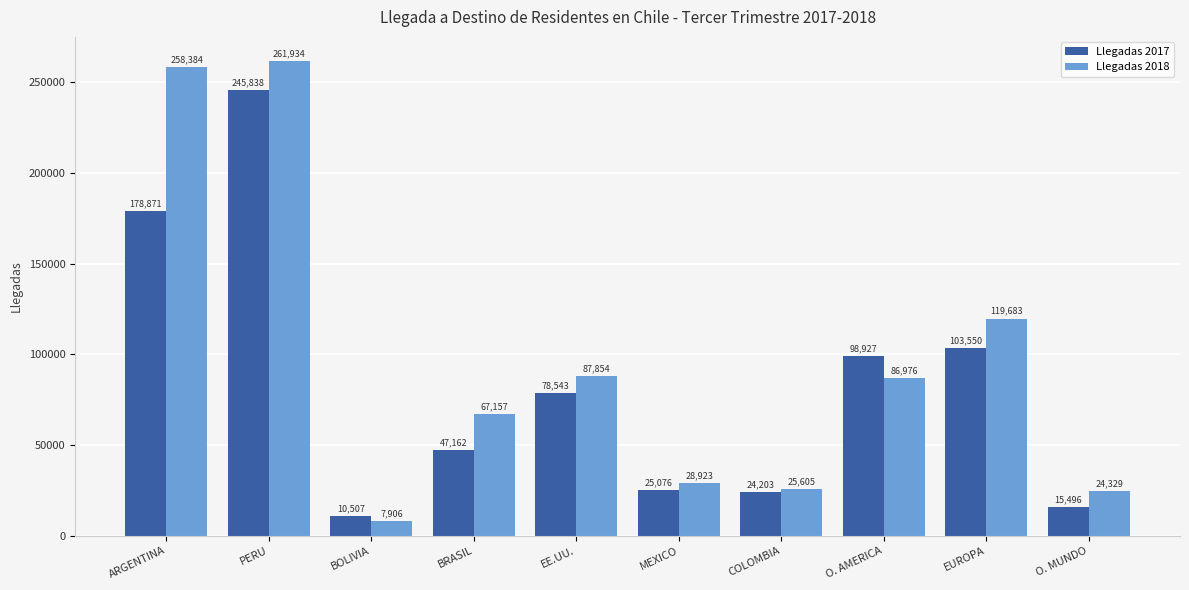

Which label corresponds to the smallest value in the chart?

BOLIVIA